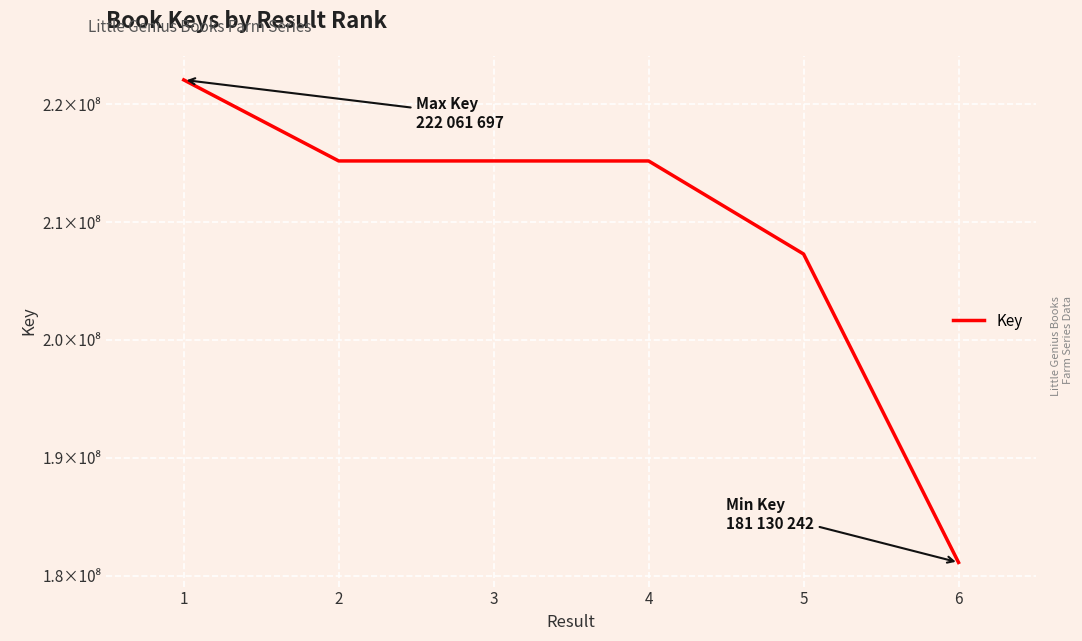

What is the value of the 2nd point from the left?

215187733